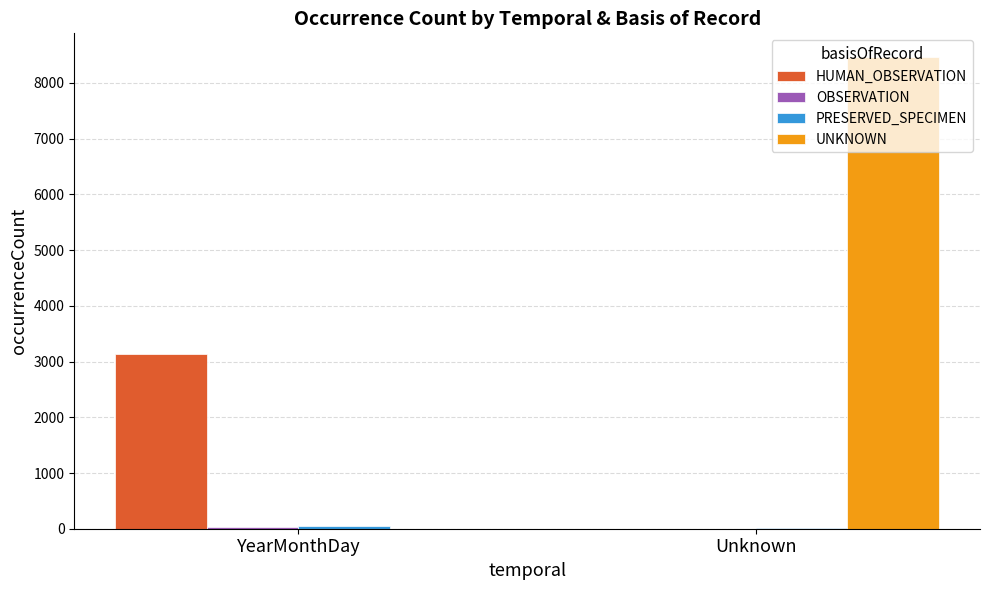

At which label is UNKNOWN closest to 4234?

YearMonthDay